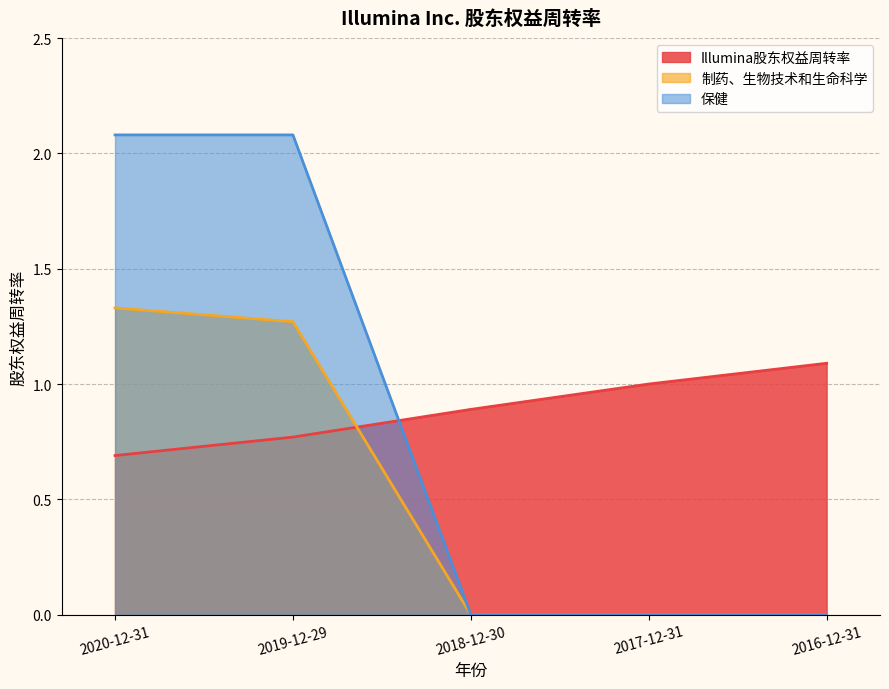

The value of 制药、生物技术和生命科学 at 2018-12-30 is 0.0. True or false?

True